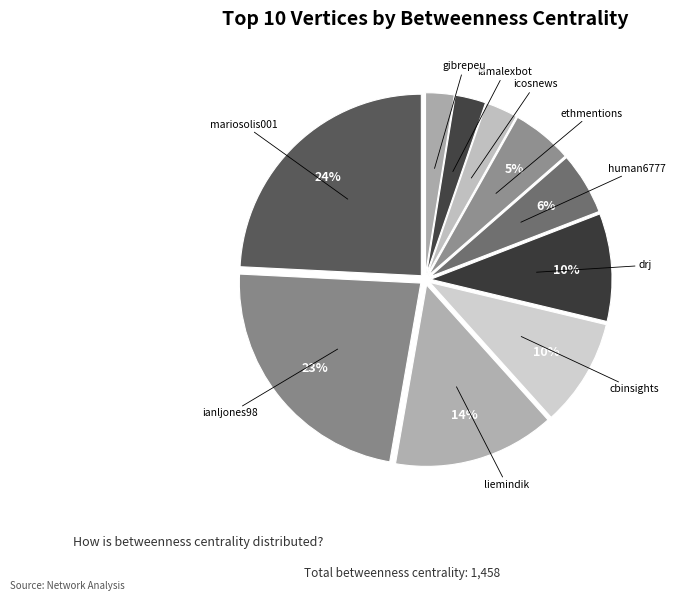

Which has a higher value, drj or ianljones98?

ianljones98